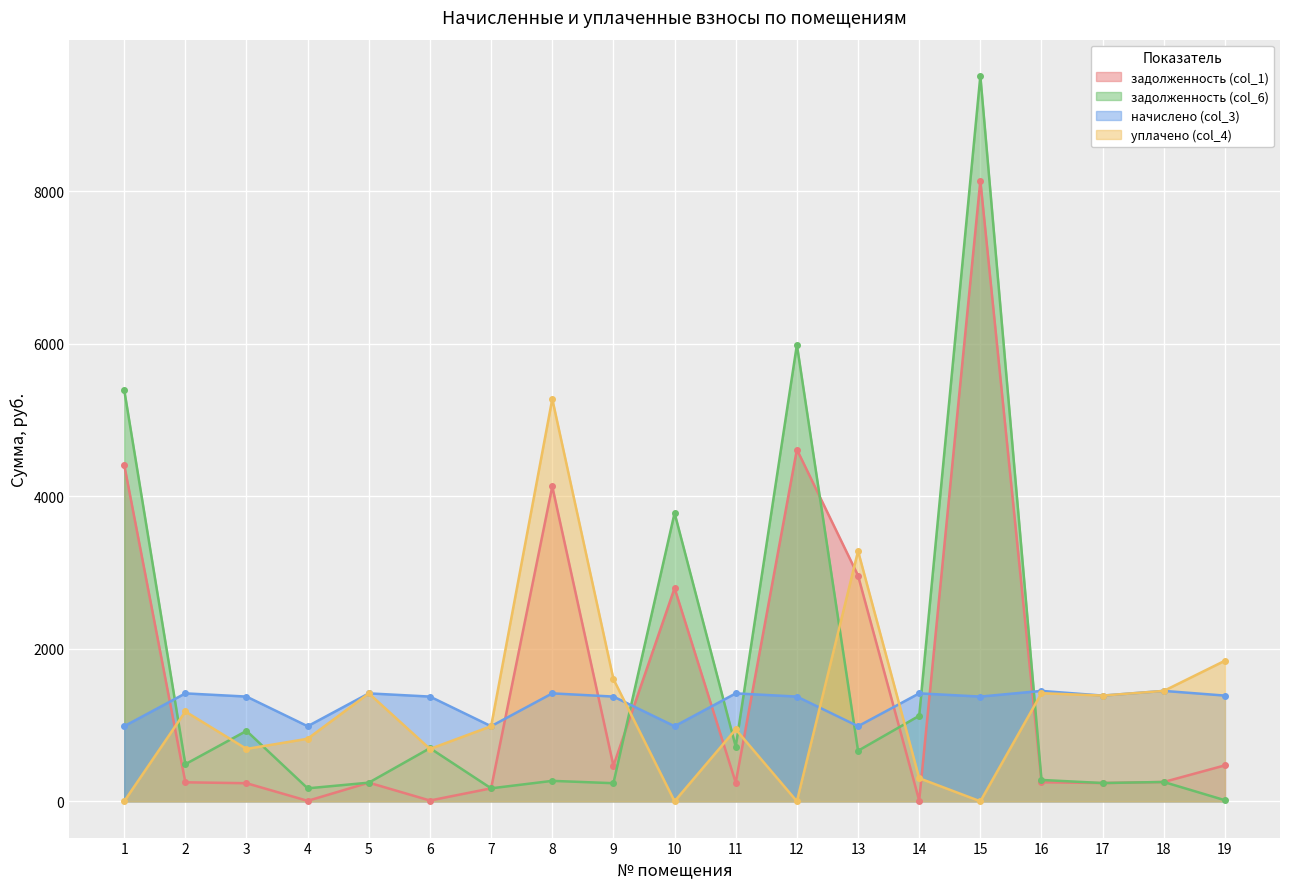

What is the difference between the maximum and minimum values in the задолженность (col_1) series?

8134.7